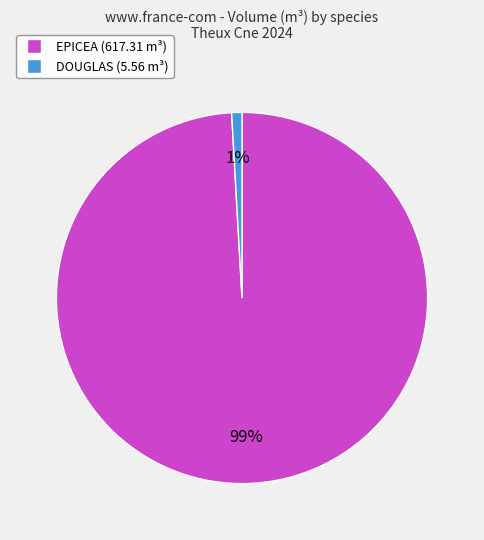

How many segments does this pie chart have?

2